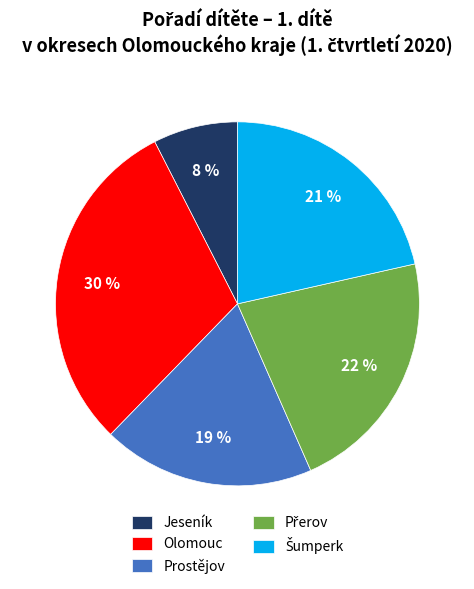

How many slices are in this pie chart?

5